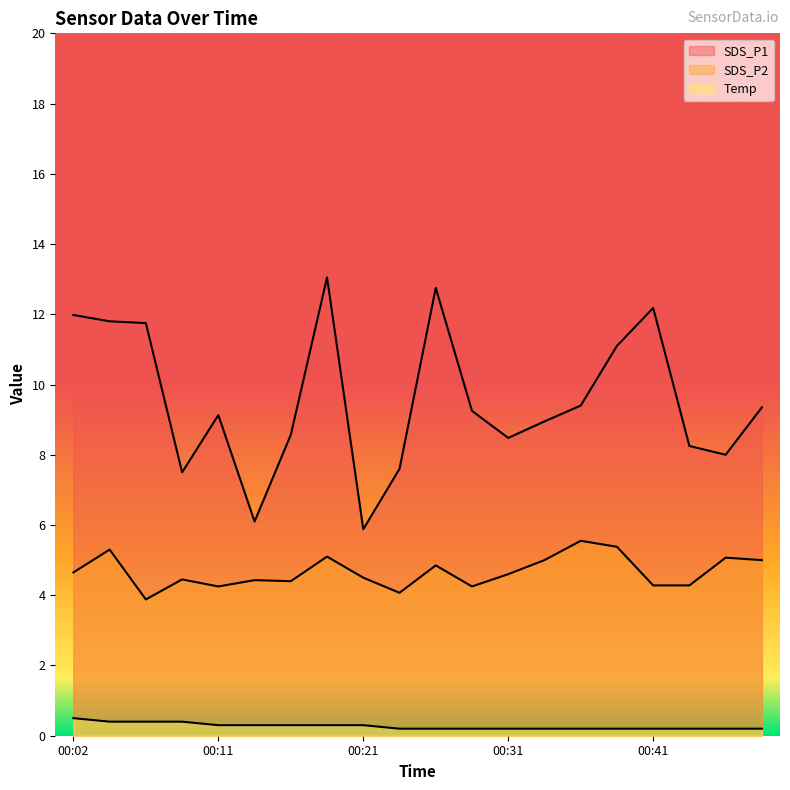

Is it true that SDS_P2 equals 5.6 at 00:44?

False